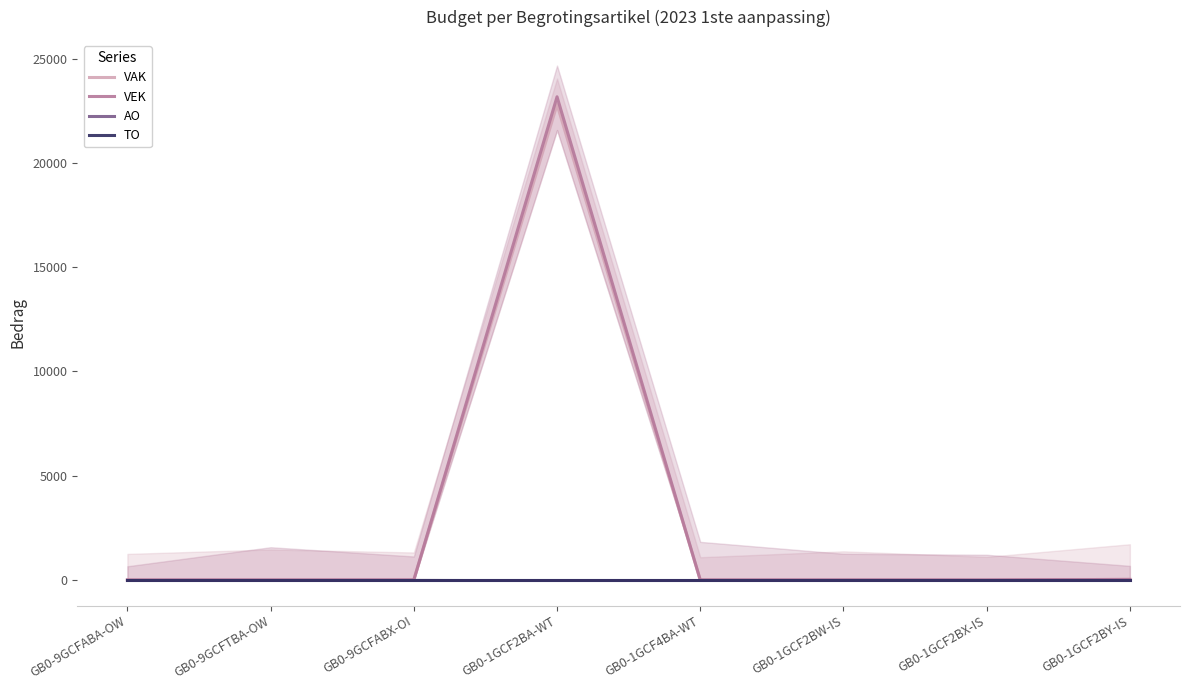

True or false: VEK and AO intersect in this chart.

False